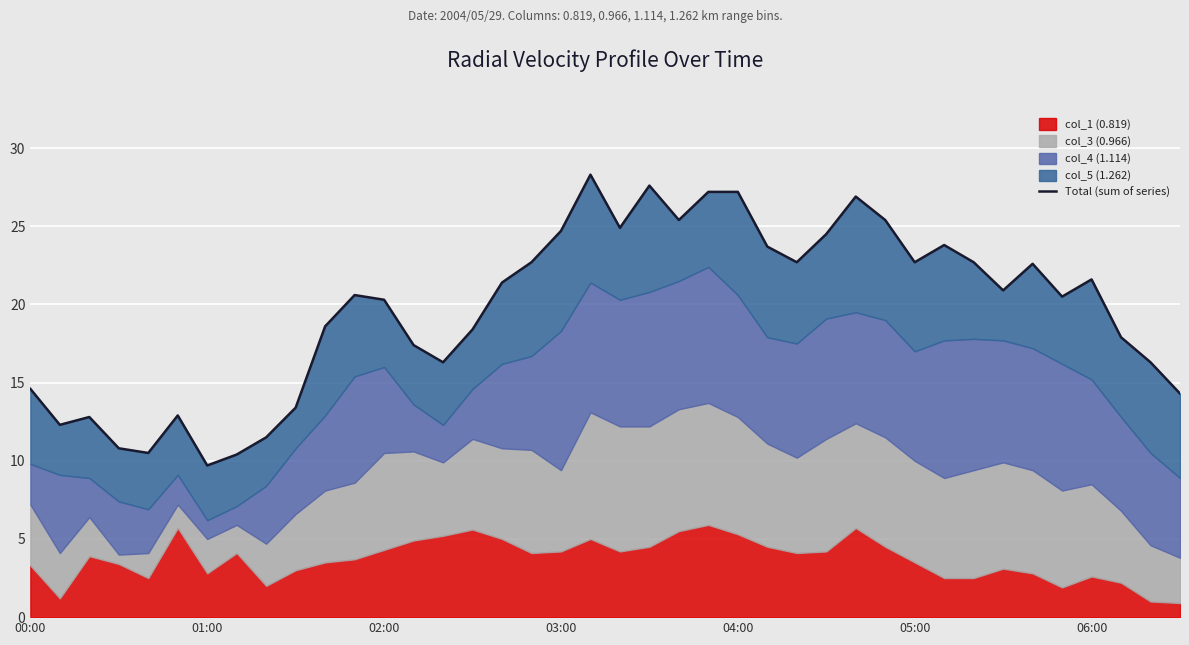

What is the change in value from 27 to 36?

-2.9